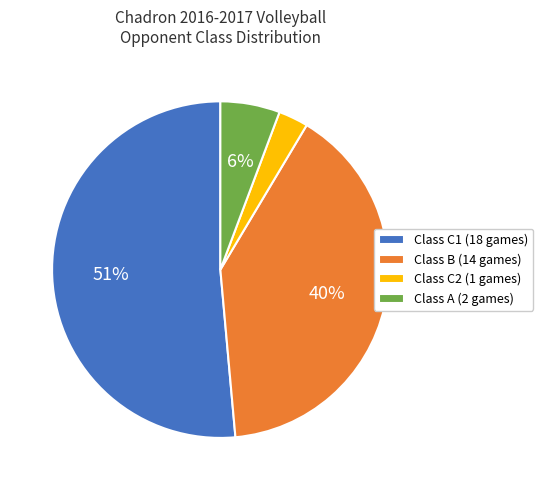

Is the sum of Class B (14 games) and Class A (2 games) greater than half?

No